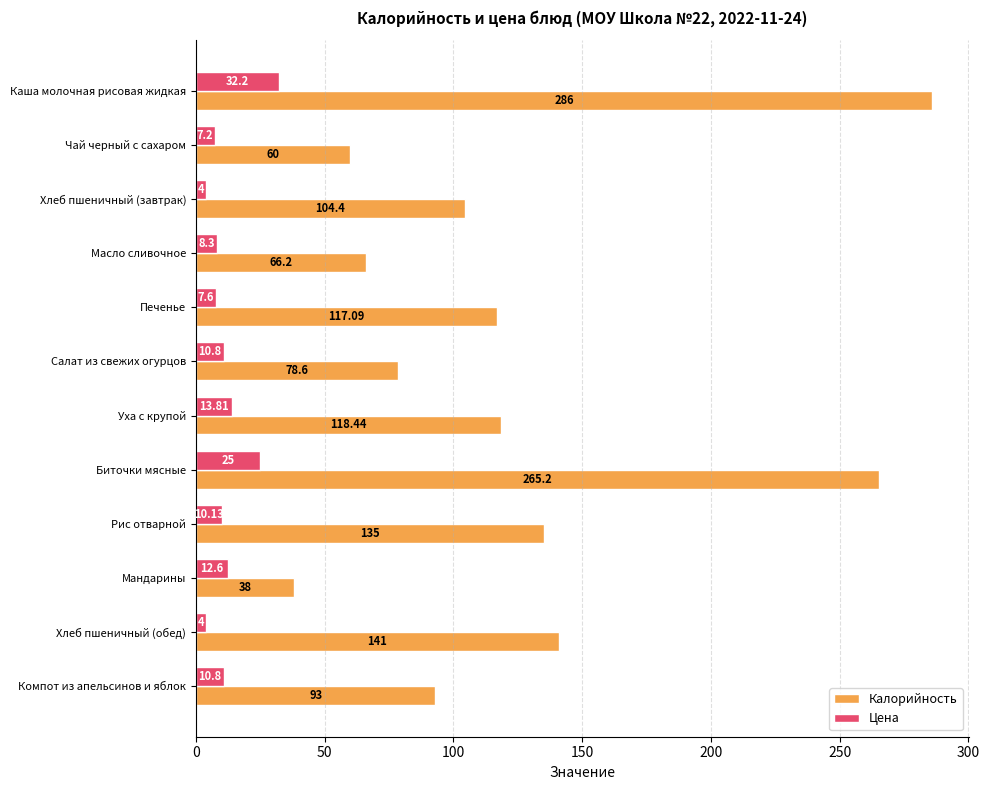

What is the sum of all Цена values?

146.4